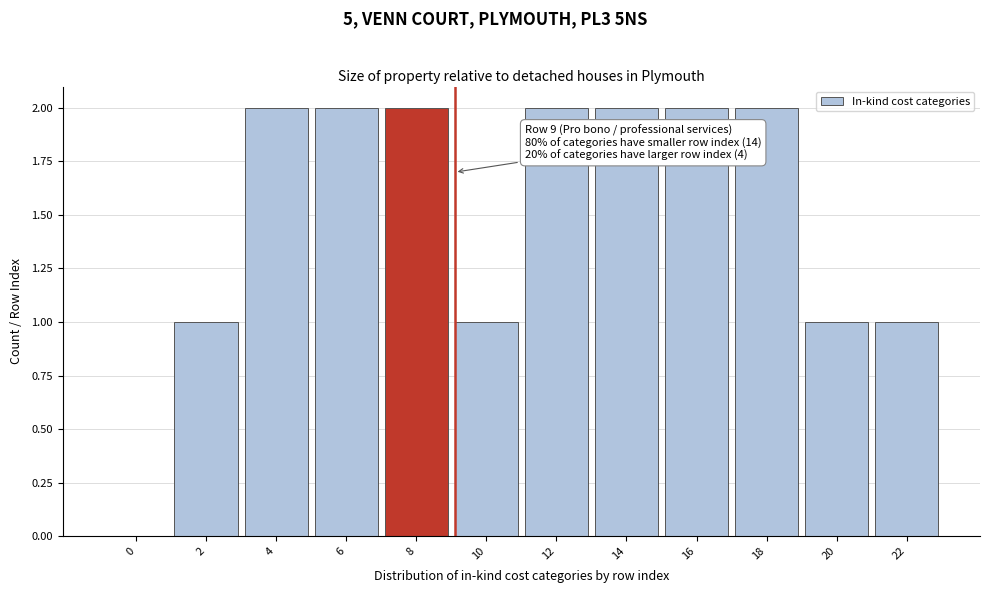

Reading left to right, what are all the values shown in this chart?

0=0	2=1	4=2	6=2	8=2	10=1	12=2	14=2	16=2	18=2	20=1	22=1